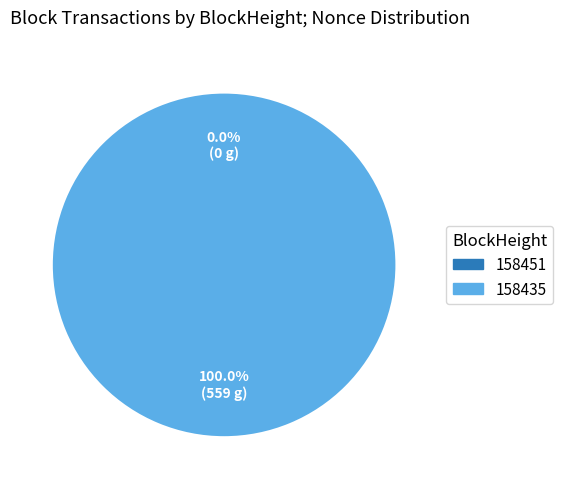

Which category accounts for the majority?

158435